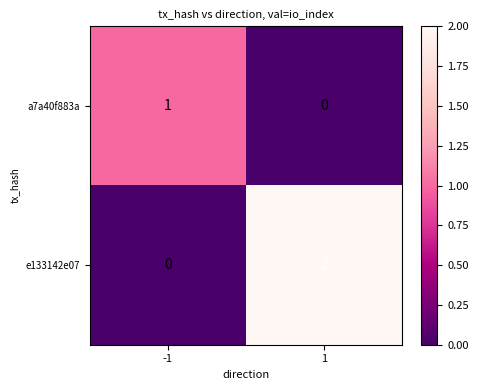

List the series in order of their peak value, lowest first.

a7a40f883a, e133142e07